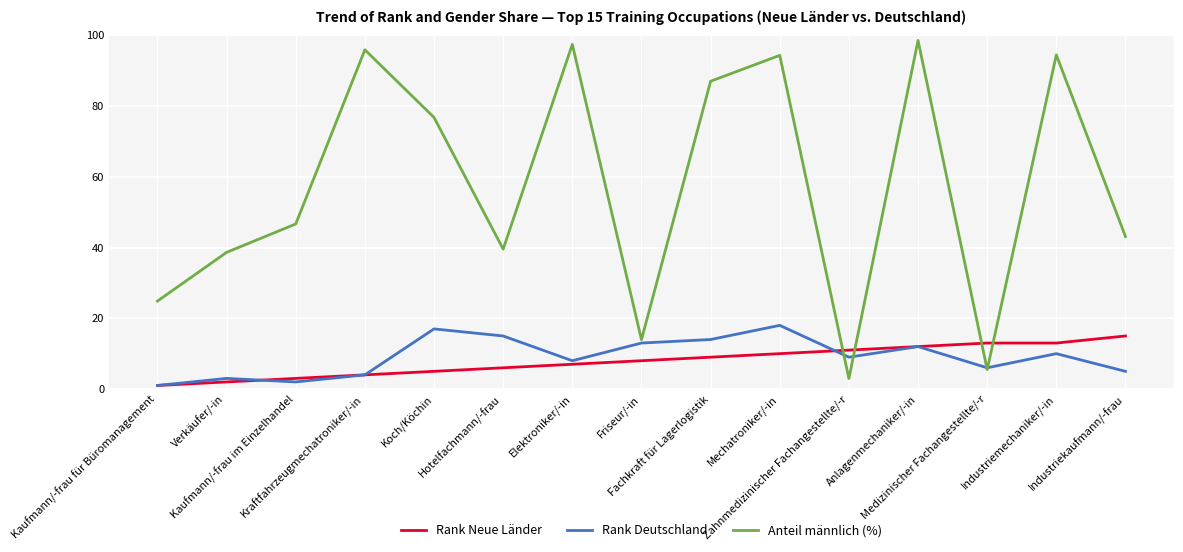

What is the highest value of the Rank Deutschland series?

18.0